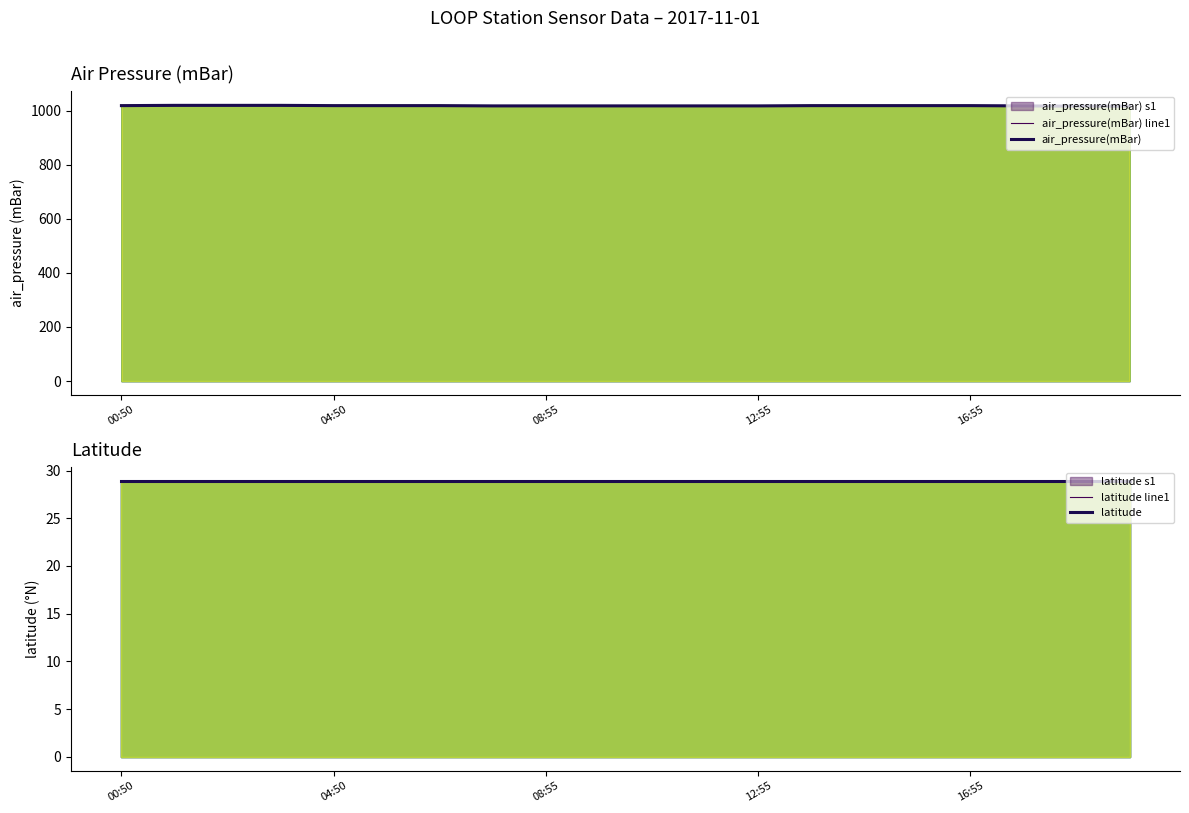

Reading left to right, what are all the values shown in this chart?

air_pressure(mBar) line1: 1016.9	1017.9	1017.9	1017.9	1016.9	1016.9	1016.9	1015.9	1015.9	1015.9	1015.9	1015.9	1015.9	1016.9	1016.9	1016.9	1016.9	1015.9	1014.9	1014.9
air_pressure(mBar): 1018.1	1019.1	1019.1	1019.1	1018.1	1018.1	1018.1	1017.1	1017.1	1017.1	1017.1	1017.1	1017.1	1018.1	1018.1	1018.1	1018.1	1017.1	1016.1	1016.1
latitude line1: 28.9	28.9	28.9	28.9	28.9	28.9	28.9	28.9	28.9	28.9	28.9	28.9	28.9	28.9	28.9	28.9	28.9	28.9	28.9	28.9
latitude: 28.9	28.9	28.9	28.9	28.9	28.9	28.9	28.9	28.9	28.9	28.9	28.9	28.9	28.9	28.9	28.9	28.9	28.9	28.9	28.9